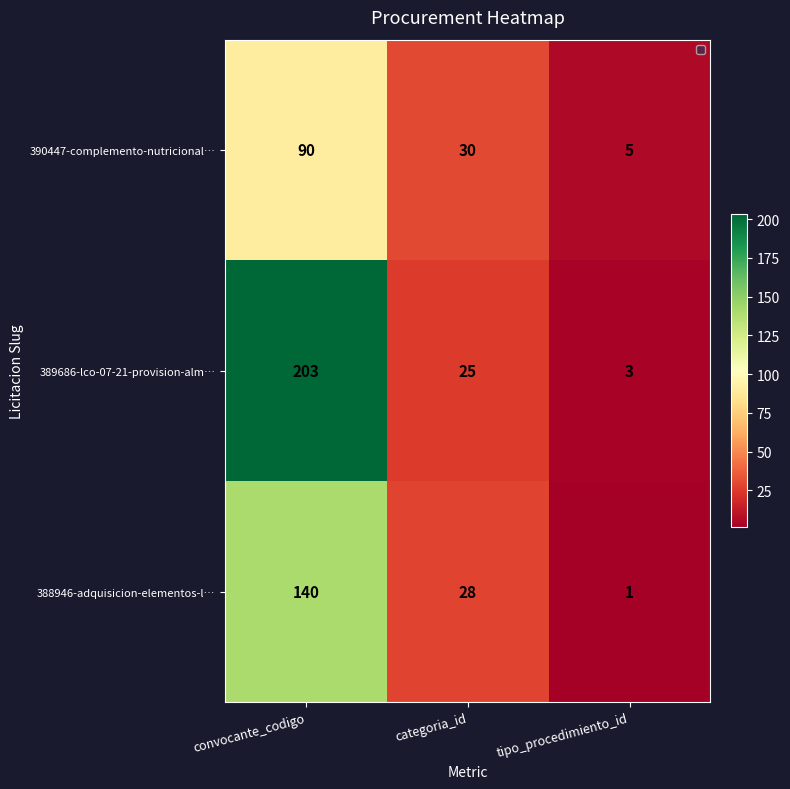

Which series has the largest range (max minus min)?

389686-lco-07-21-provision-alm…